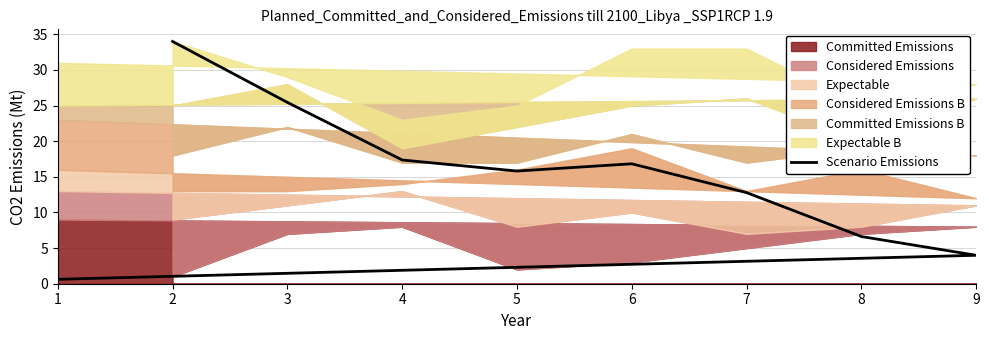

How many interior local valleys (lower than both neighbors) does the data have?

1